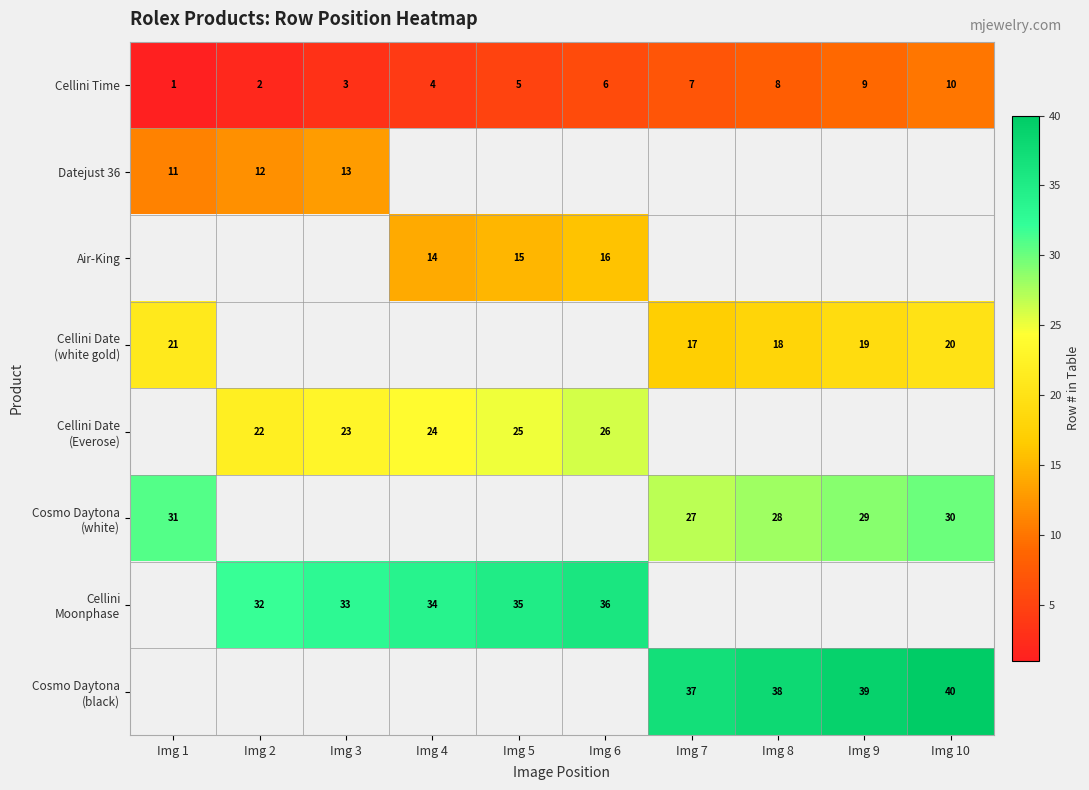

Is it true that Cellini Time equals 7 at Img 5?

False